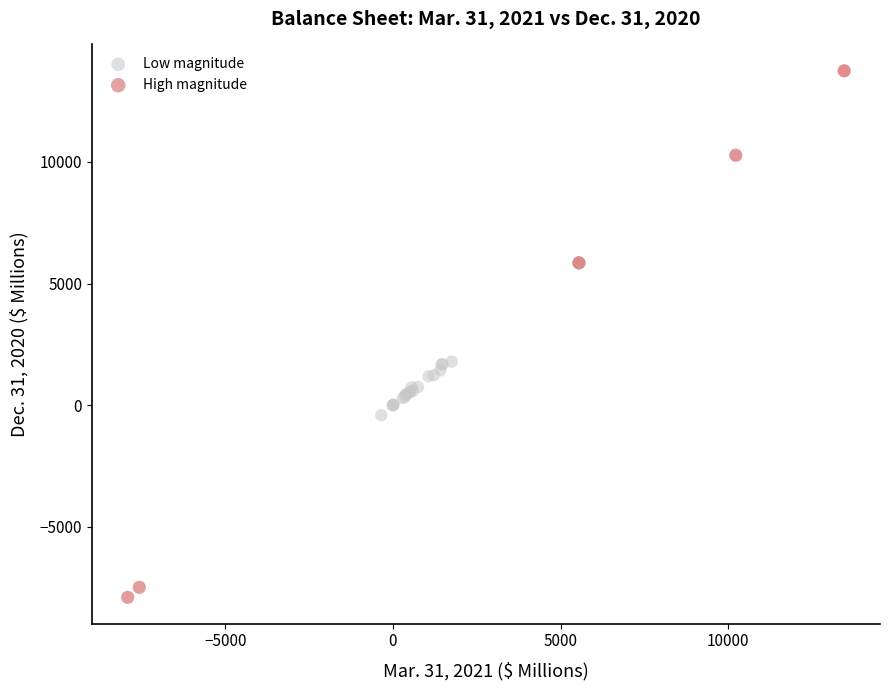

Which series has the widest spread of Y values?

High magnitude